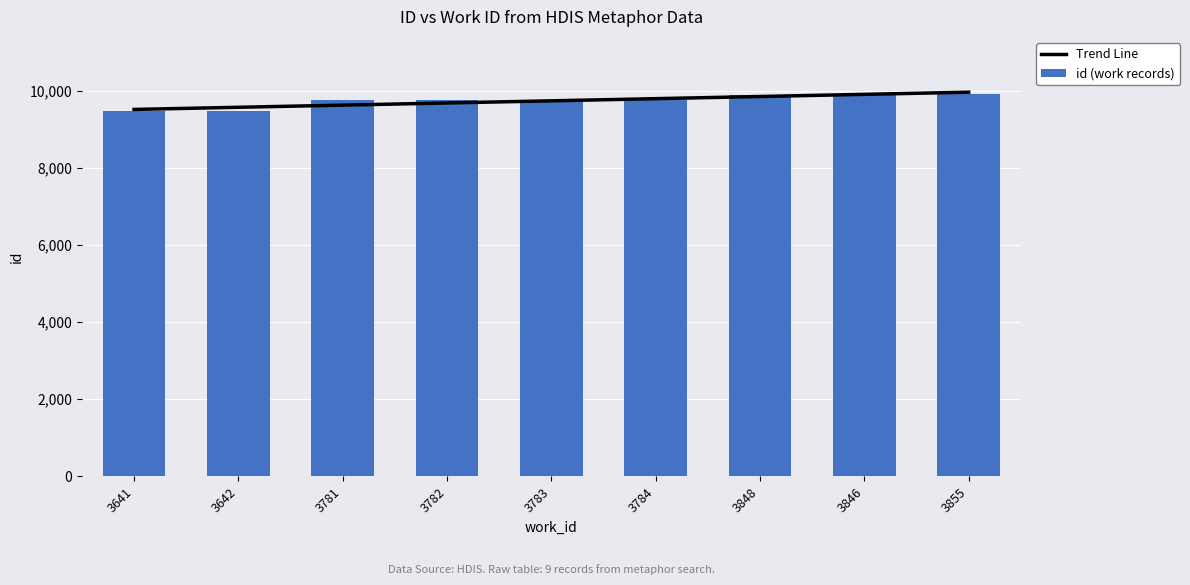

What is the sum of the Trend Line values at 3783 and 3642?

19297.6